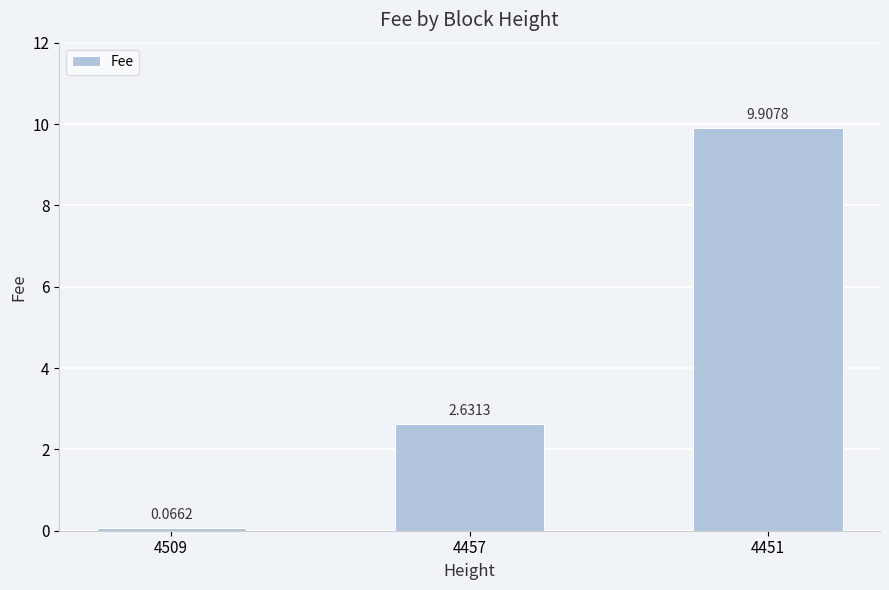

What is the sum of the values at 4509 and 4451?

10.0